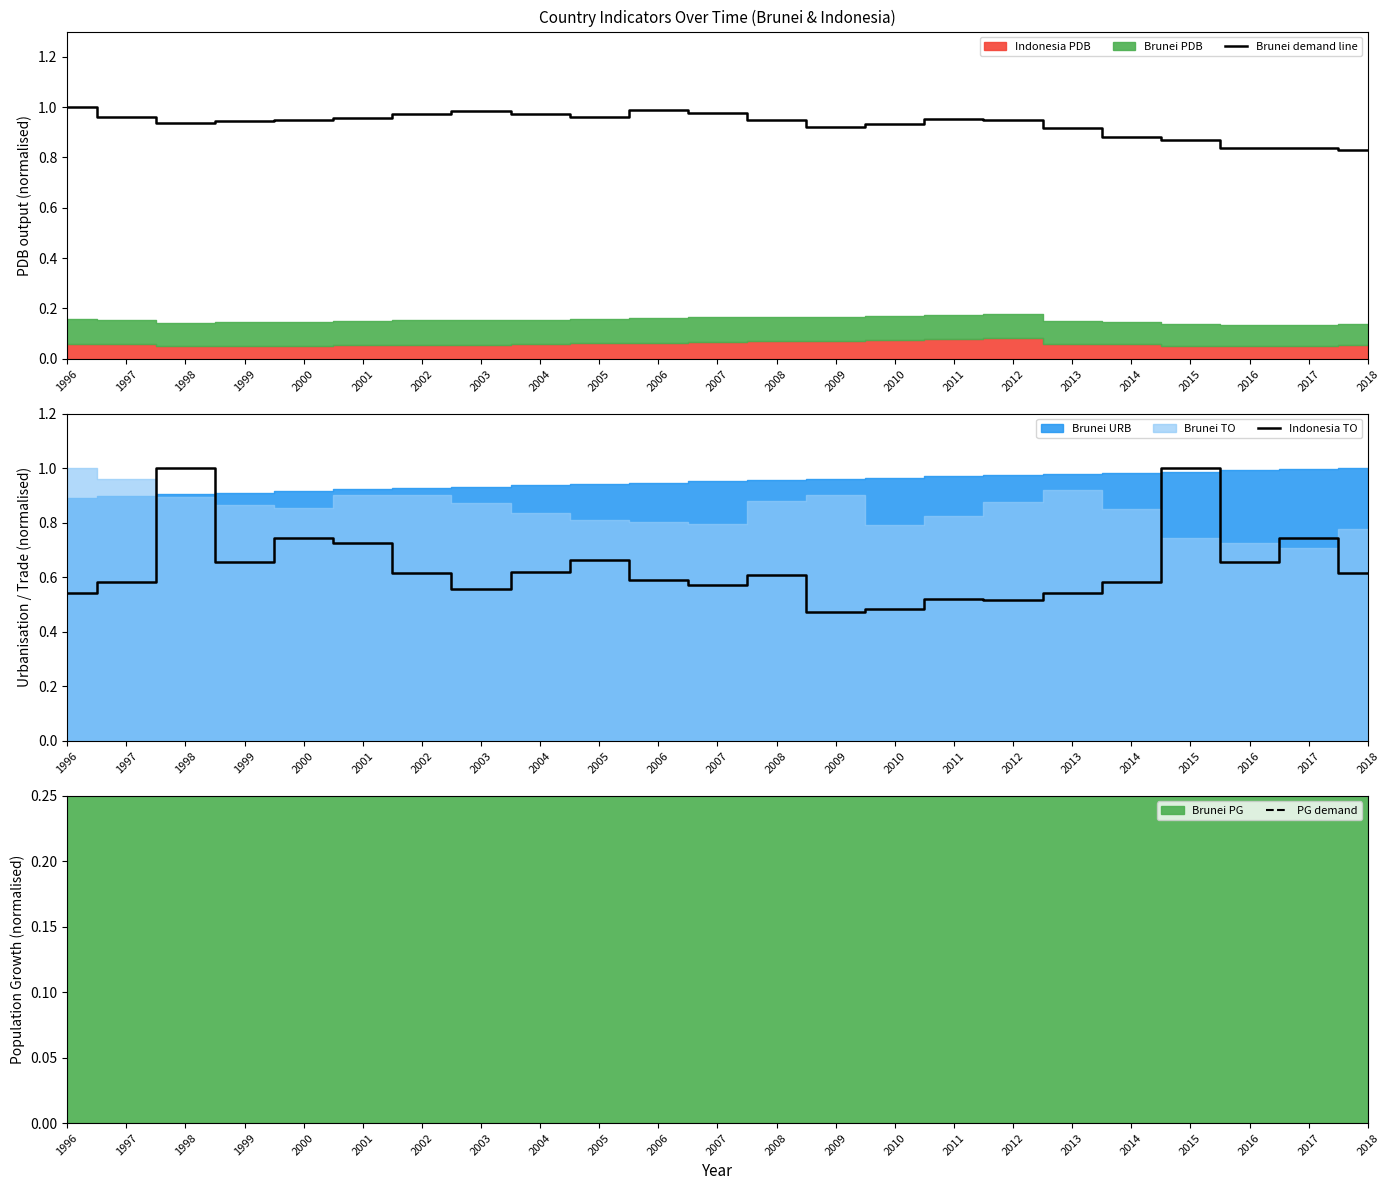

True or false: Brunei demand line has a value of 0.2 at 2009.

False